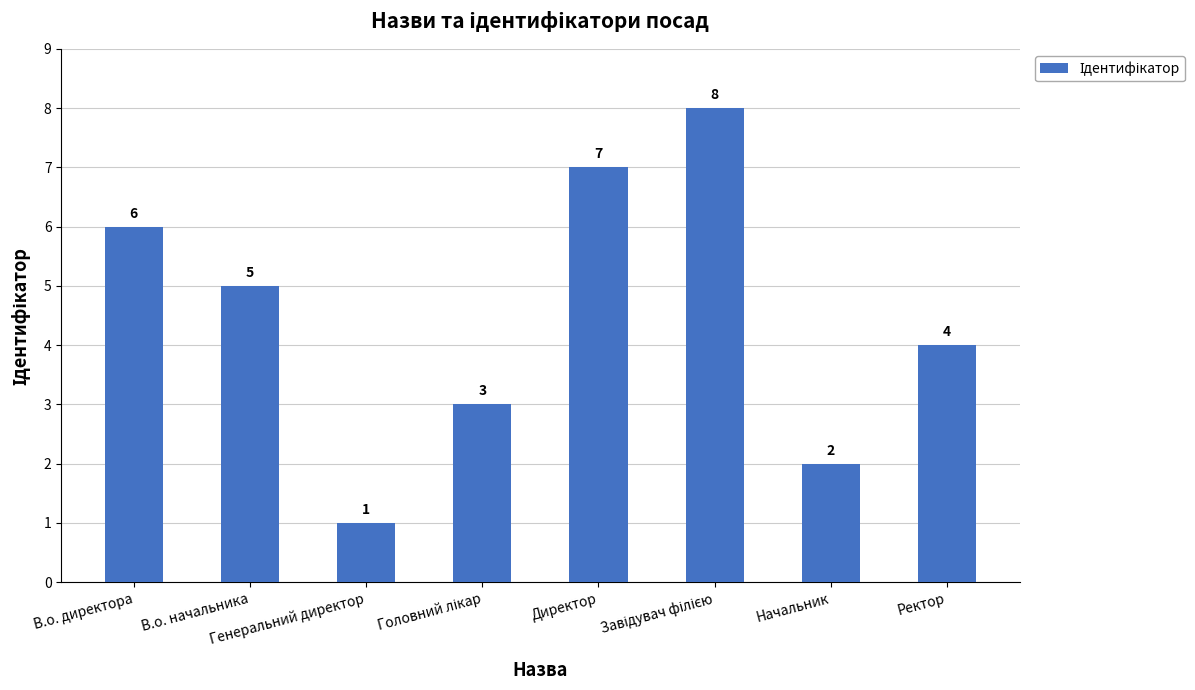

What is the sum of all values?

36